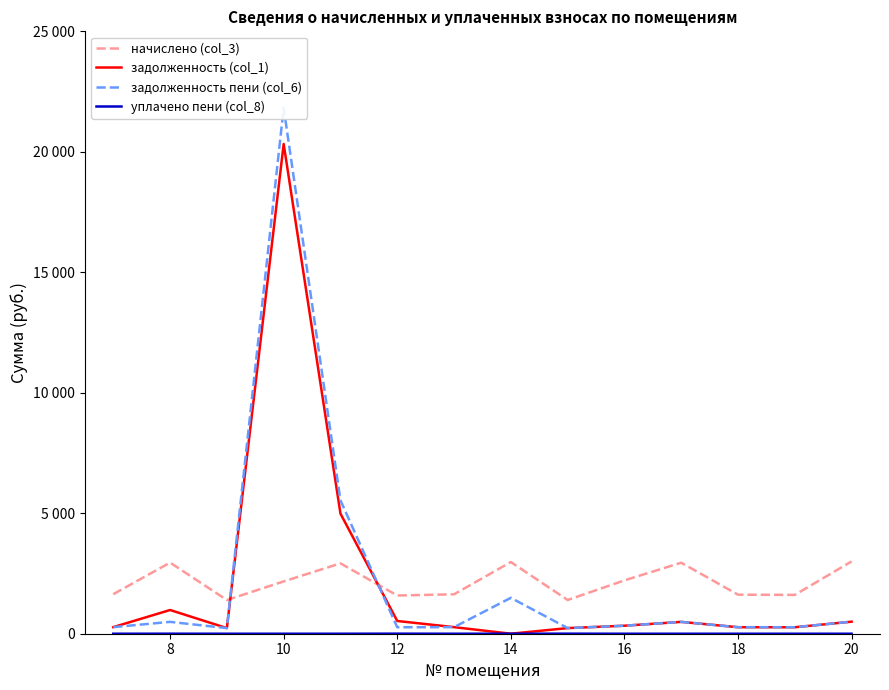

True or false: задолженность пени (col_6) has more than 2 interior local peaks.

True